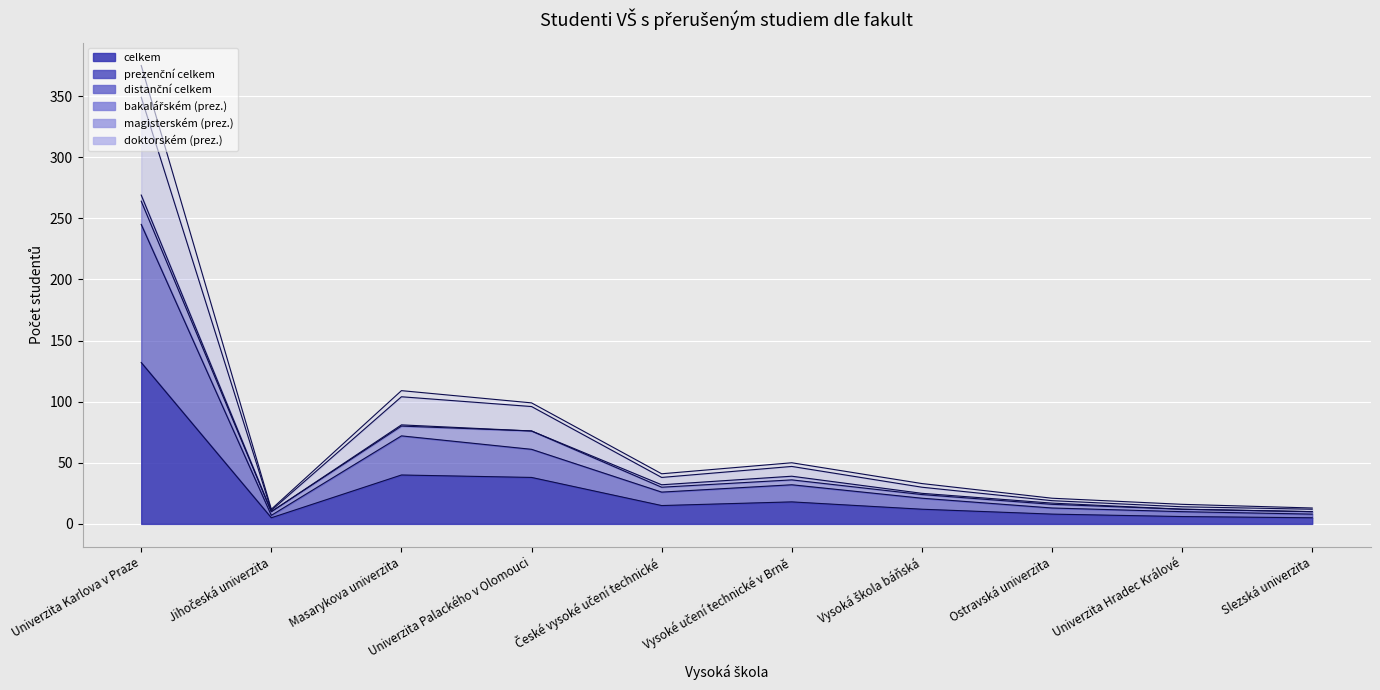

The magisterském (prez.) series shows 14 at Univerzita Hradec Králové. True or false?

True